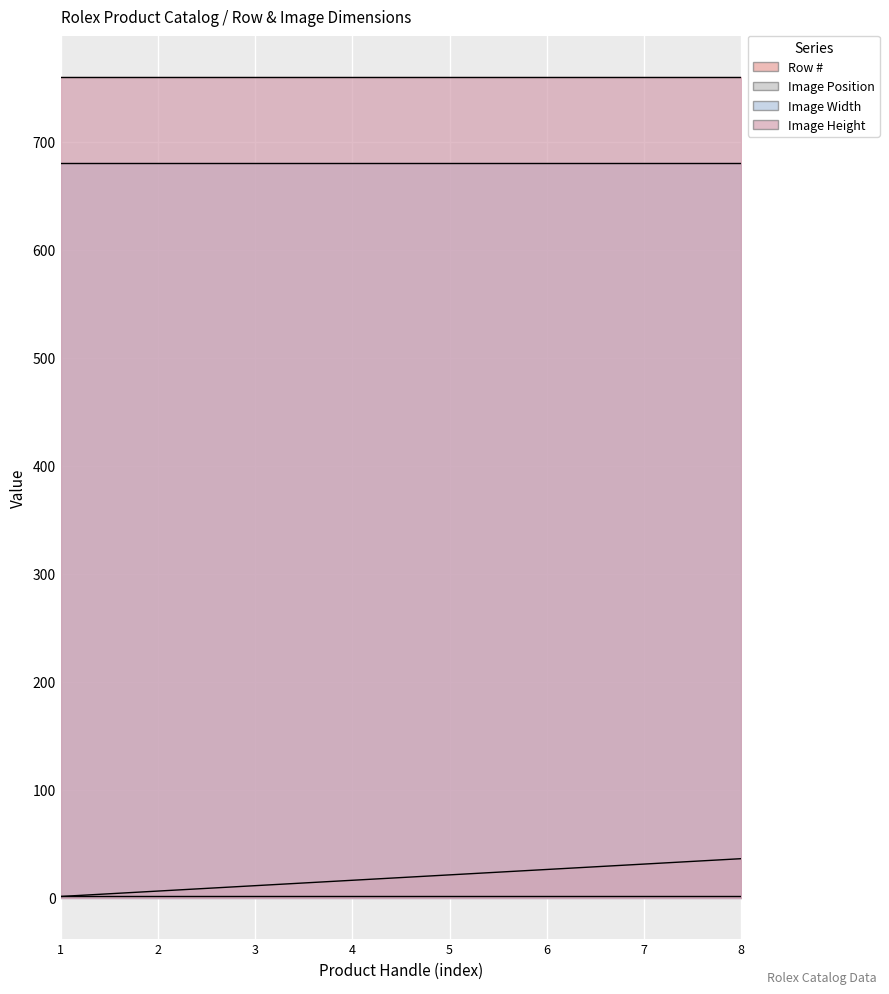

List the series in order of their peak value, highest first.

Image Height, Image Width, Row #, Image Position